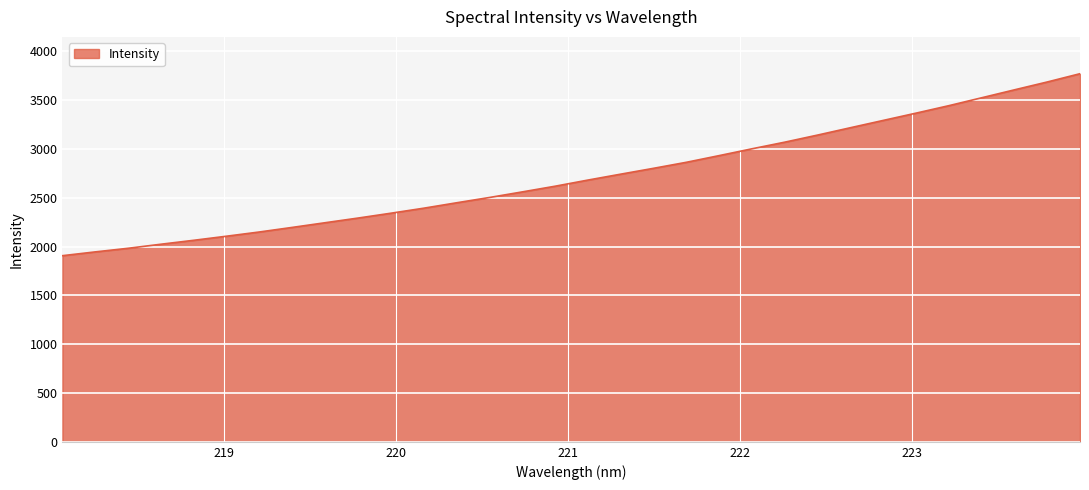

What is the maximum value shown in the chart?

3771.1